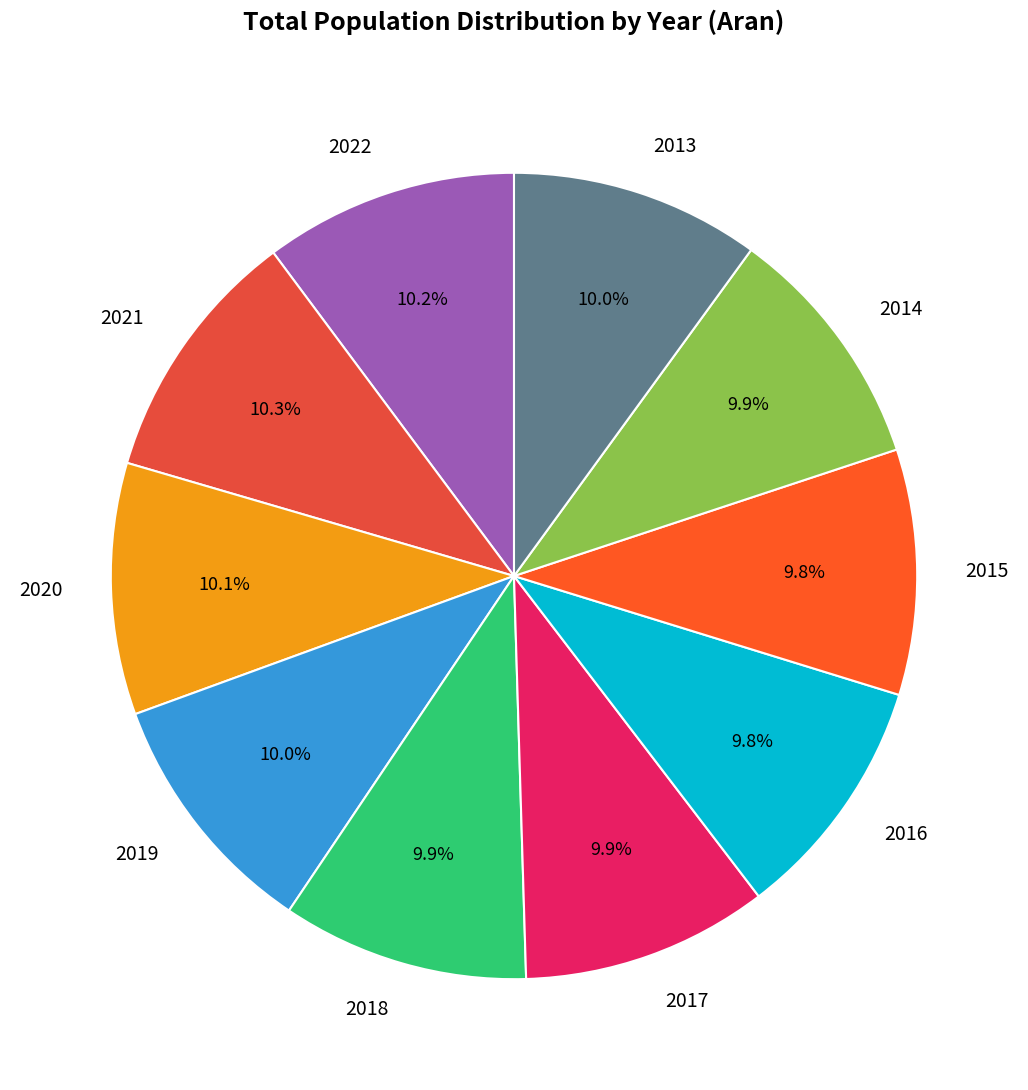

Do 2014 and 2018 together represent more than half of the pie?

No